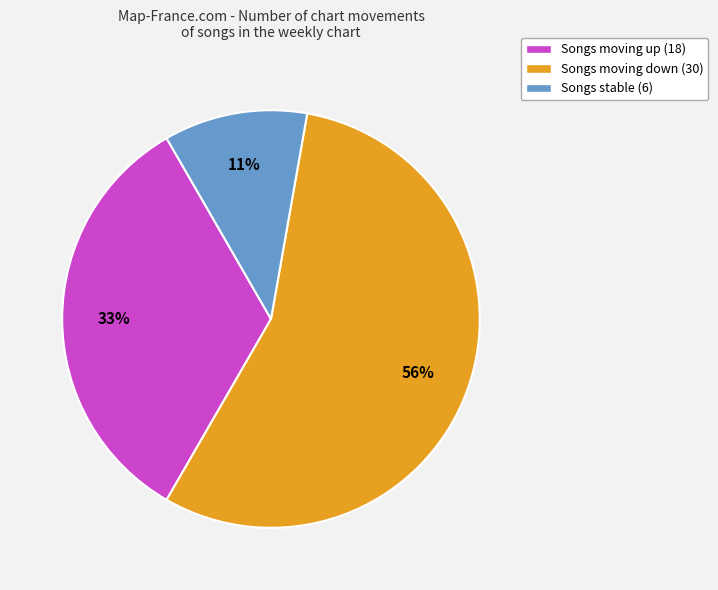

Rank the categories by value from highest to lowest.

Songs moving down (30), Songs moving up (18), Songs stable (6)